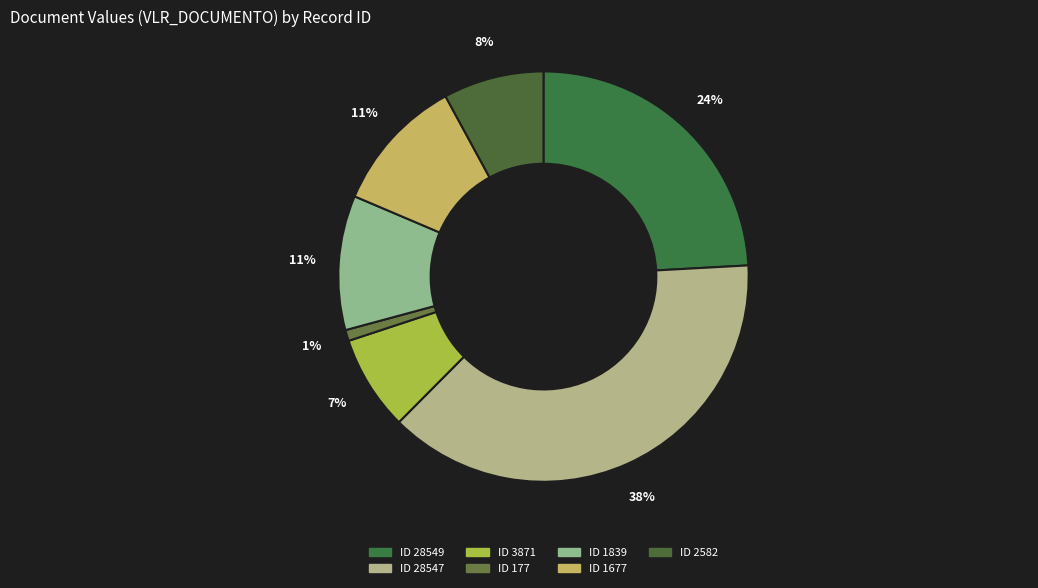

Which slice is the largest?

28547